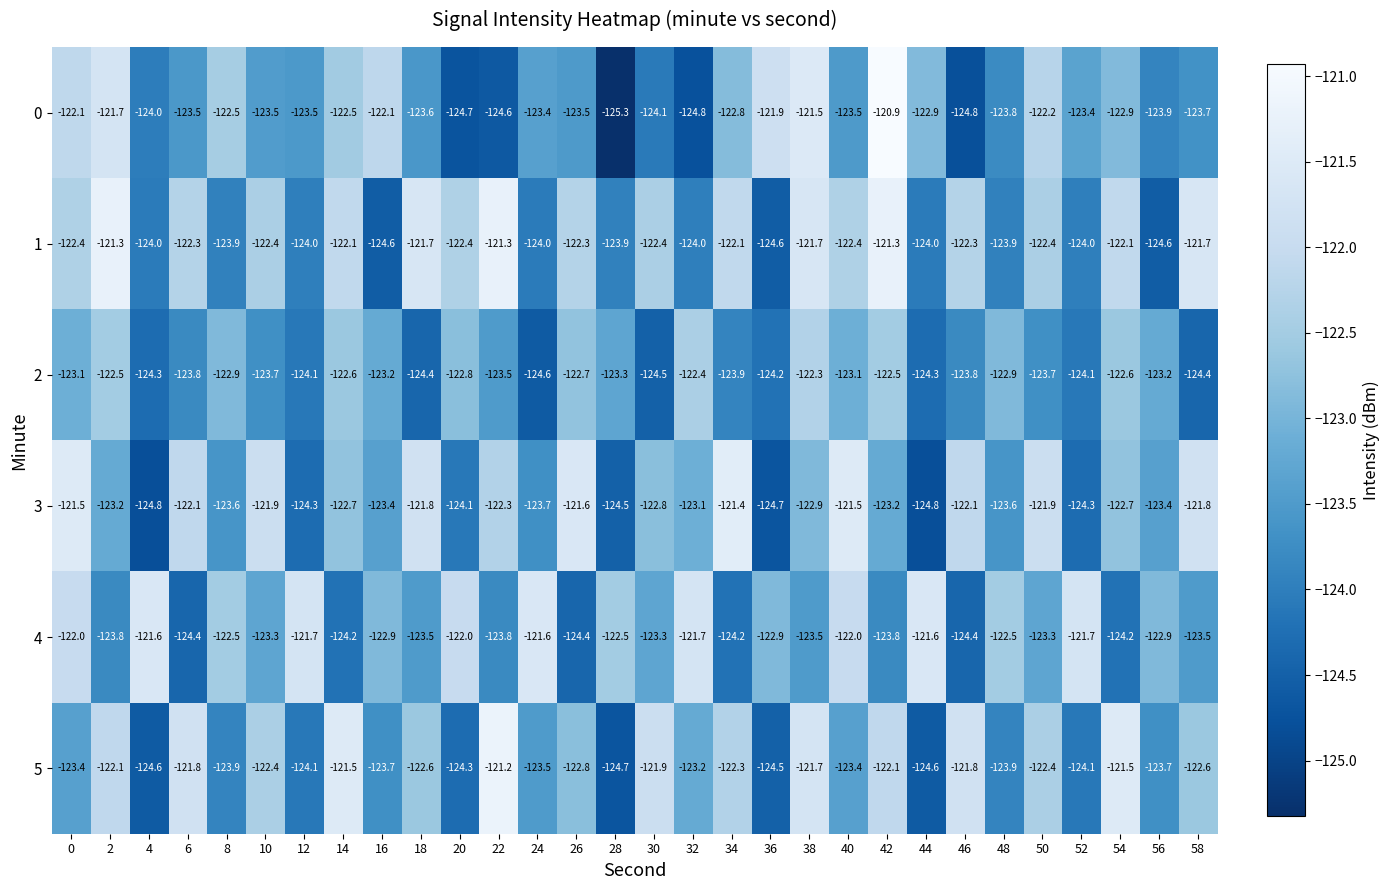

What is the approximate value of 0 at 48?

-123.8